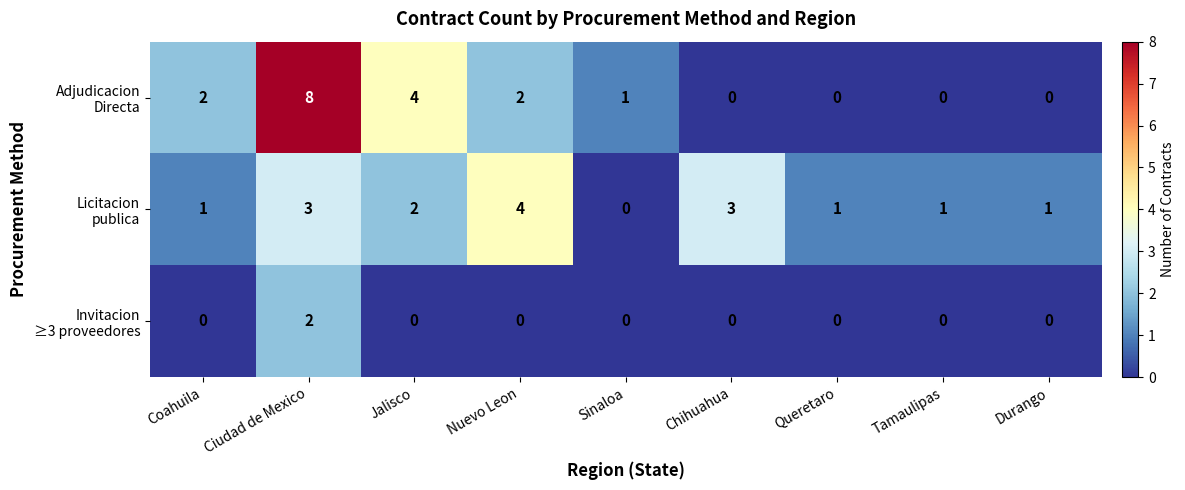

What is the spread (max minus min) of values at Chihuahua?

3